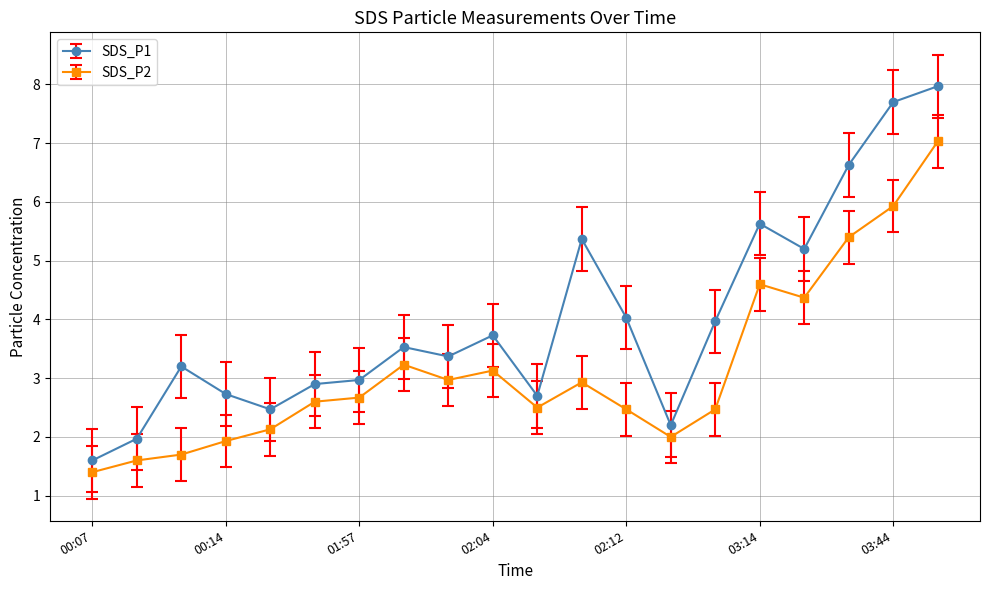

Rank the series by their average value, from lowest to highest.

SDS_P2, SDS_P1